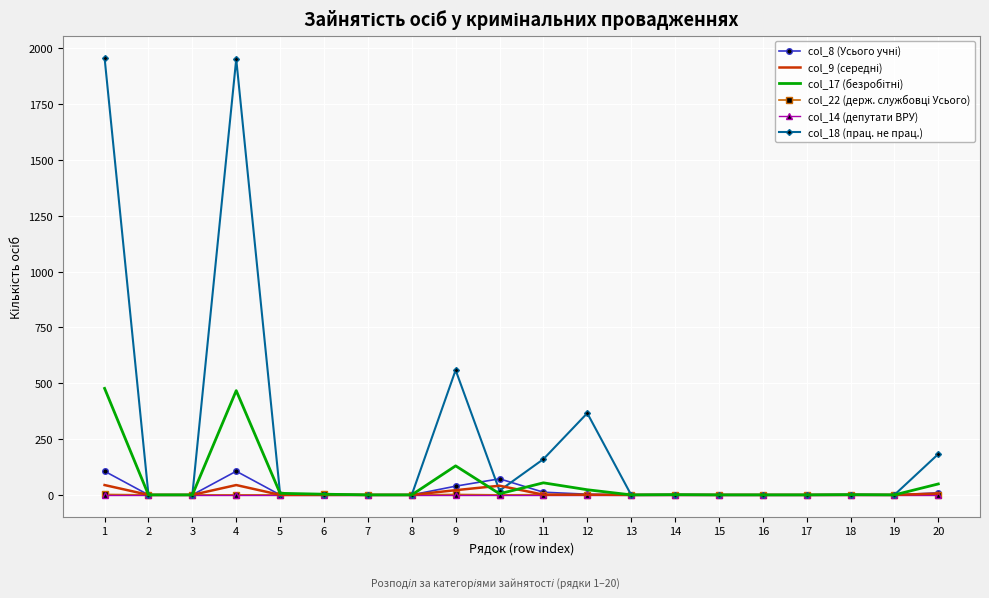

Which series has the widest spread of values?

col_18 (прац. не прац.)